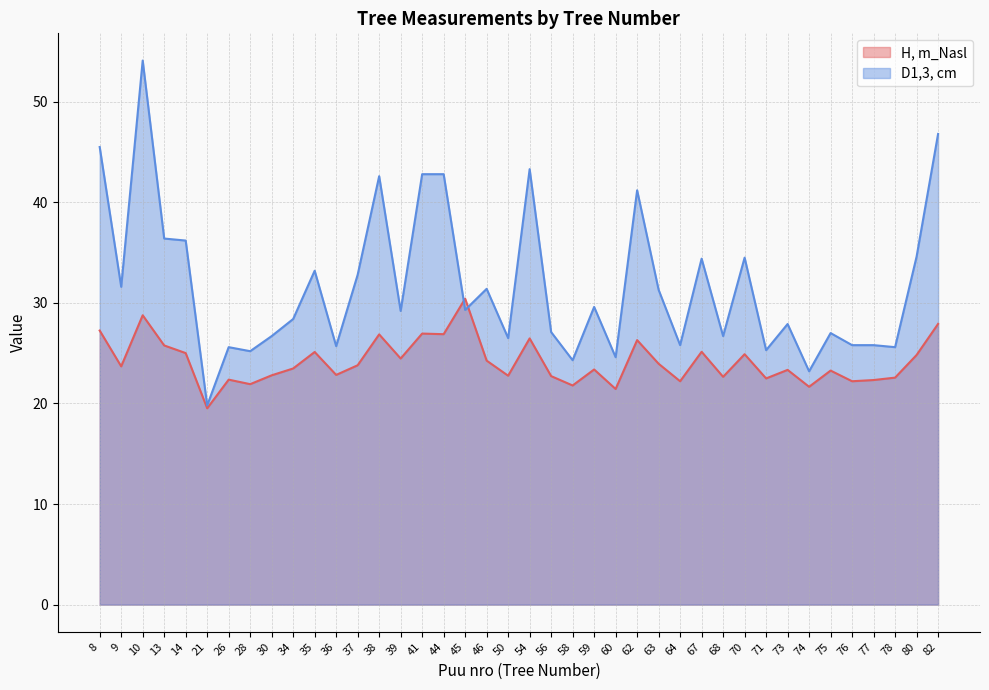

Where does the D1,3, cm series first go above 29?

8